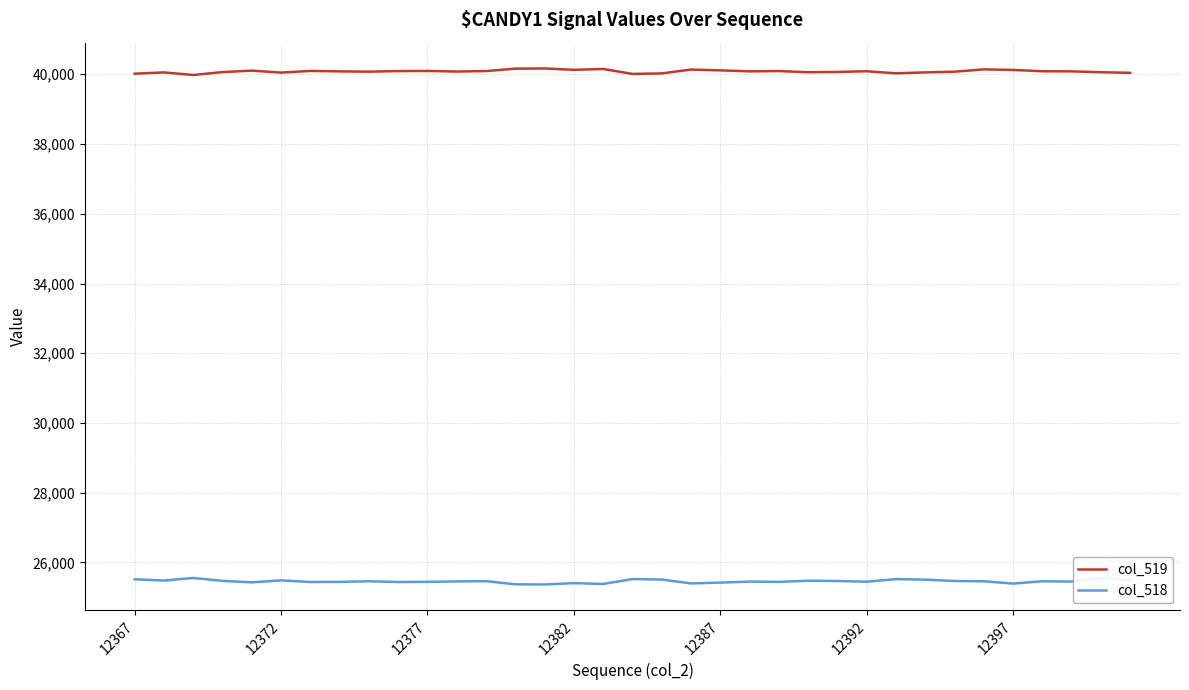

Which series has the largest total across all categories?

col_519